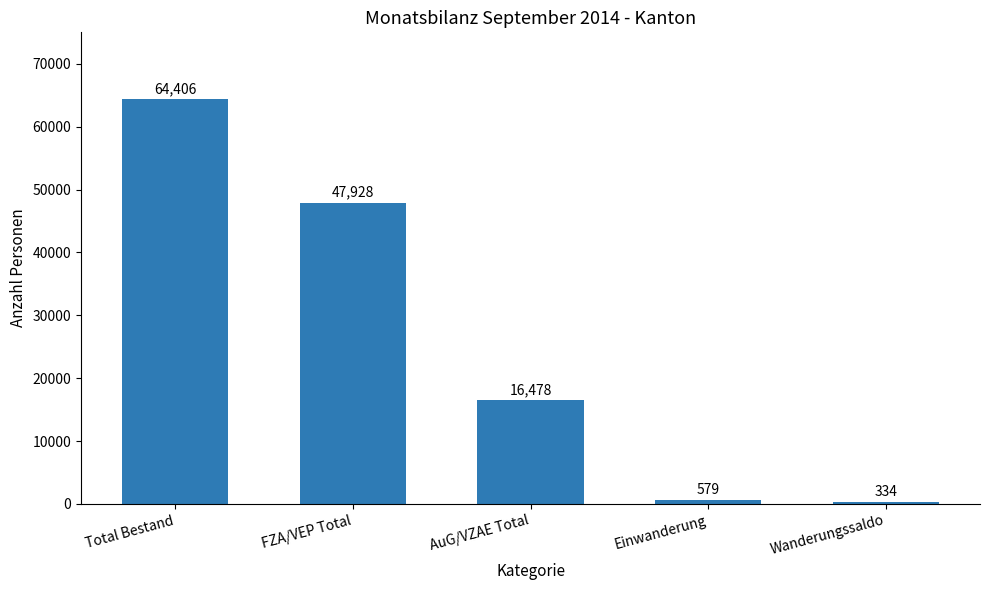

What is the average value?

25945